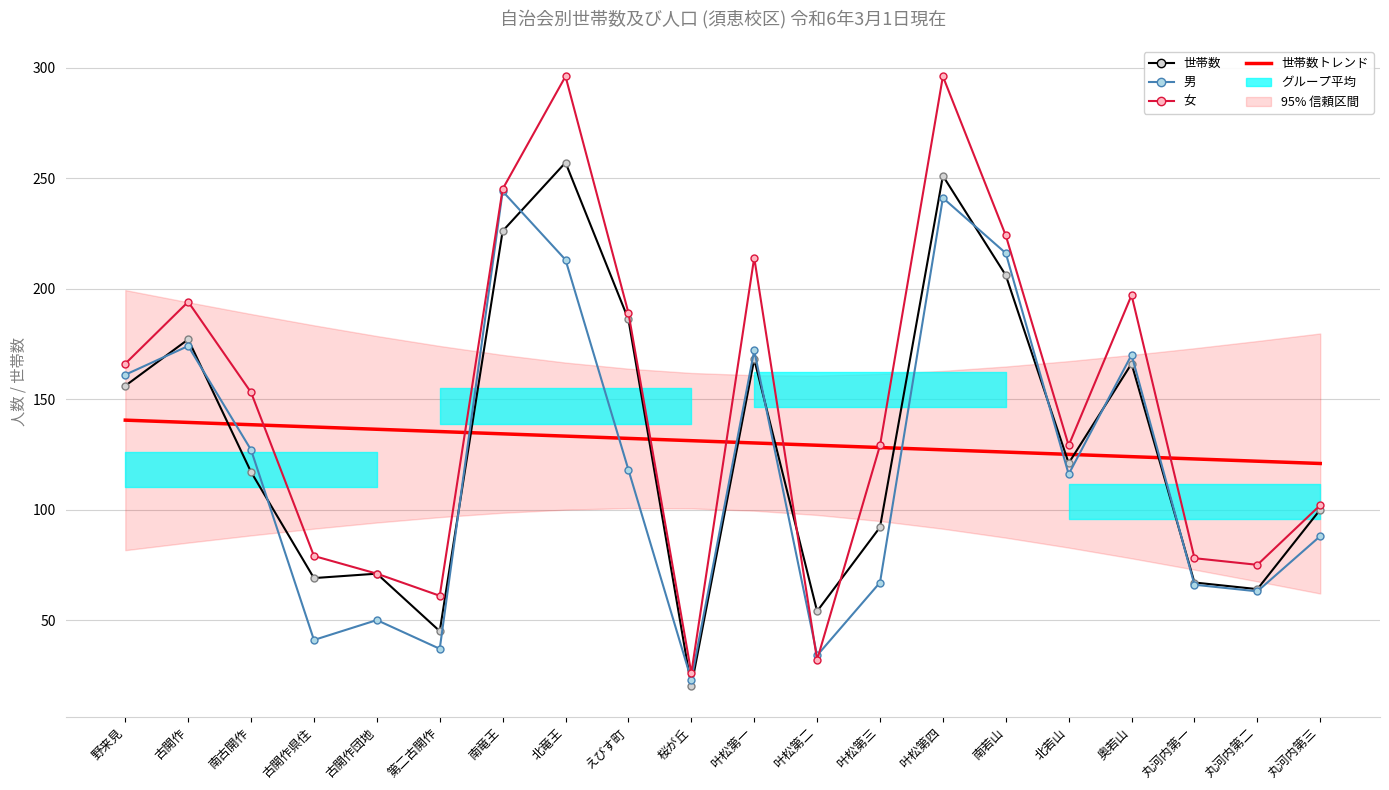

True or false: 世帯数トレンド and 女 intersect in this chart.

True